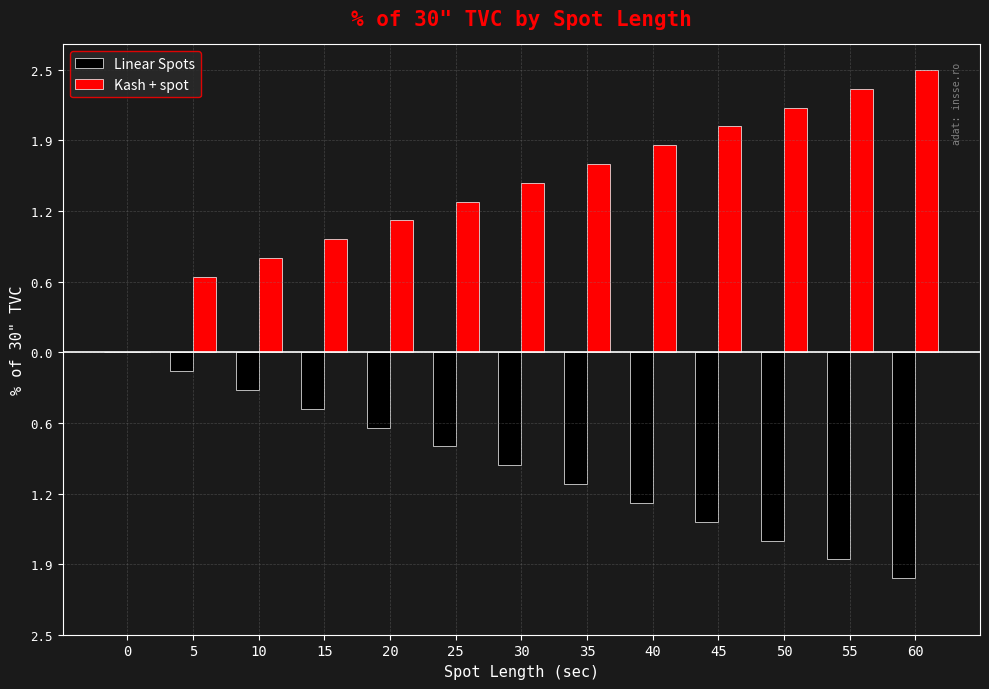

Reading left to right, extract all data points from this chart.

Linear Spots: 0=0.0	5=-0.2	10=-0.3	15=-0.5	20=-0.7	25=-0.8	30=-1.0	35=-1.2	40=-1.3	45=-1.5	50=-1.7	55=-1.8	60=-2.0
Kash + spot: 0=0.0	5=0.7	10=0.8	15=1.0	20=1.2	25=1.3	30=1.5	35=1.7	40=1.8	45=2.0	50=2.2	55=2.3	60=2.5